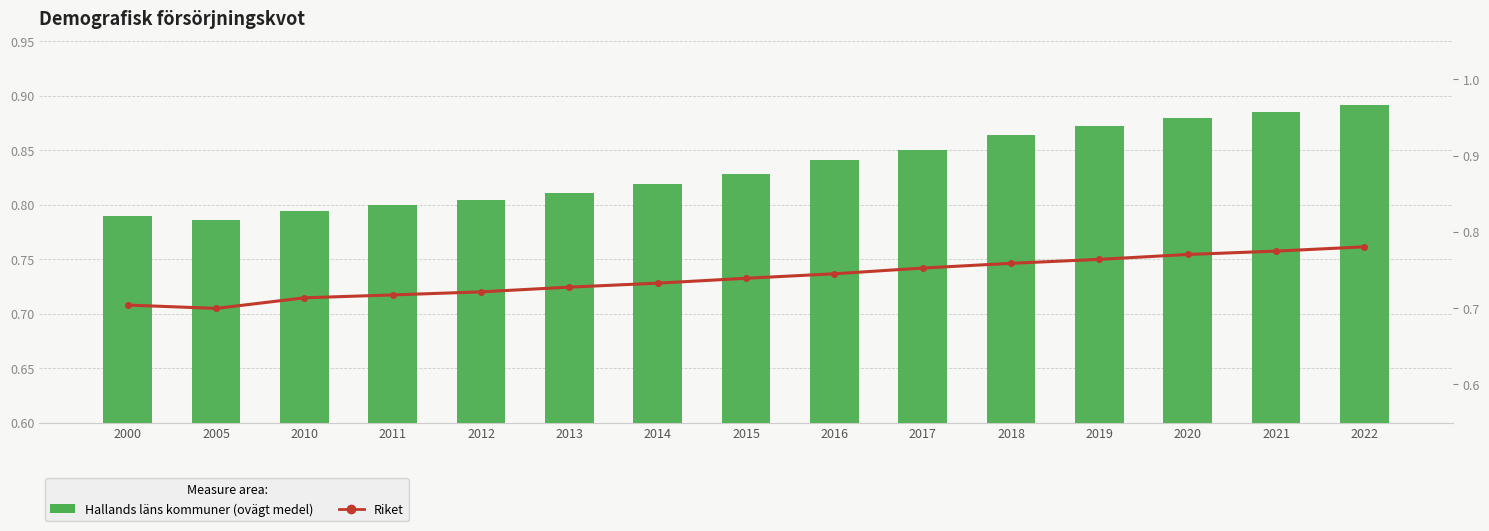

Reading left to right, what are all the values shown in this chart?

Hallands läns kommuner (ovägt medel): 2000=0.8	2005=0.8	2010=0.8	2011=0.8	2012=0.8	2013=0.8	2014=0.8	2015=0.8	2016=0.8	2017=0.9	2018=0.9	2019=0.9	2020=0.9	2021=0.9	2022=0.9
Riket: 2000=0.7	2005=0.7	2010=0.7	2011=0.7	2012=0.7	2013=0.7	2014=0.7	2015=0.7	2016=0.7	2017=0.8	2018=0.8	2019=0.8	2020=0.8	2021=0.8	2022=0.8